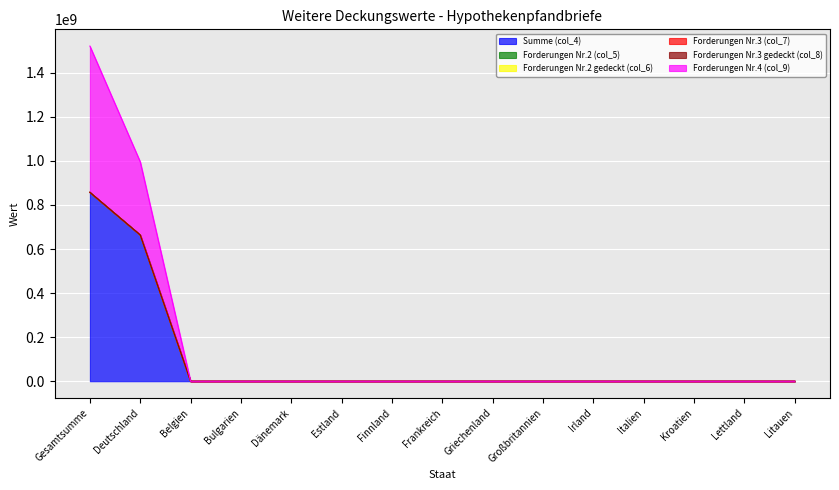

Does the chart display data point markers on the line(s)?

No